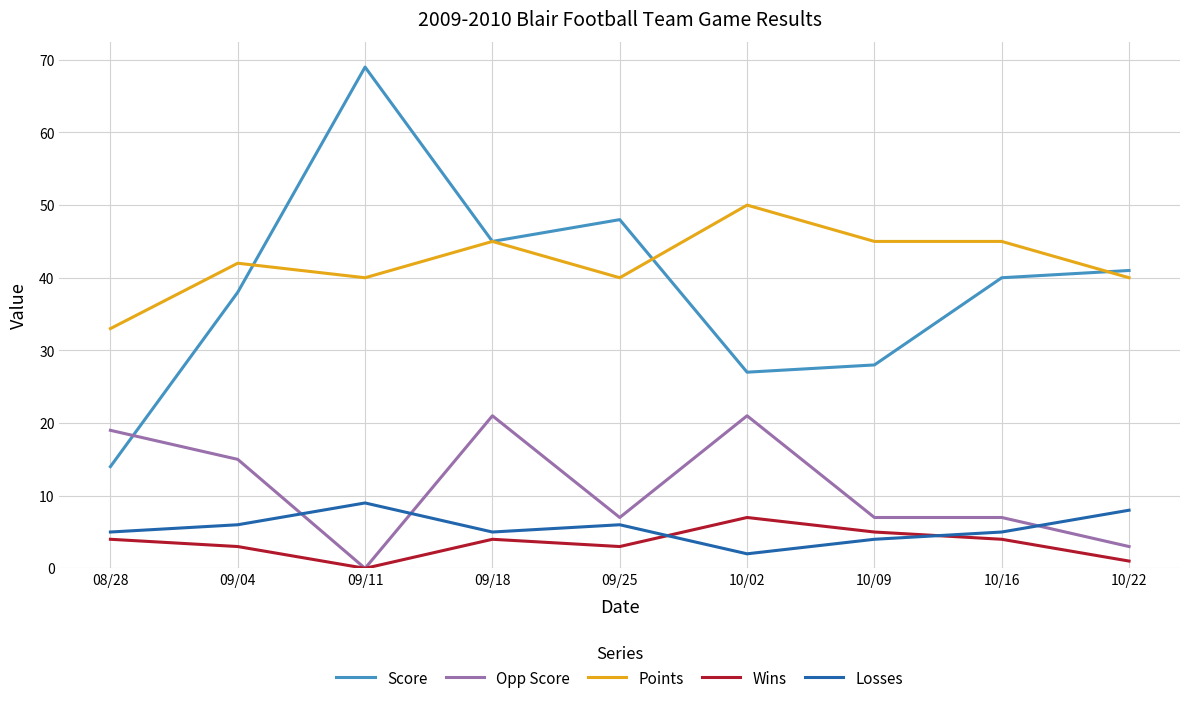

Which series has the largest range (max minus min)?

Score